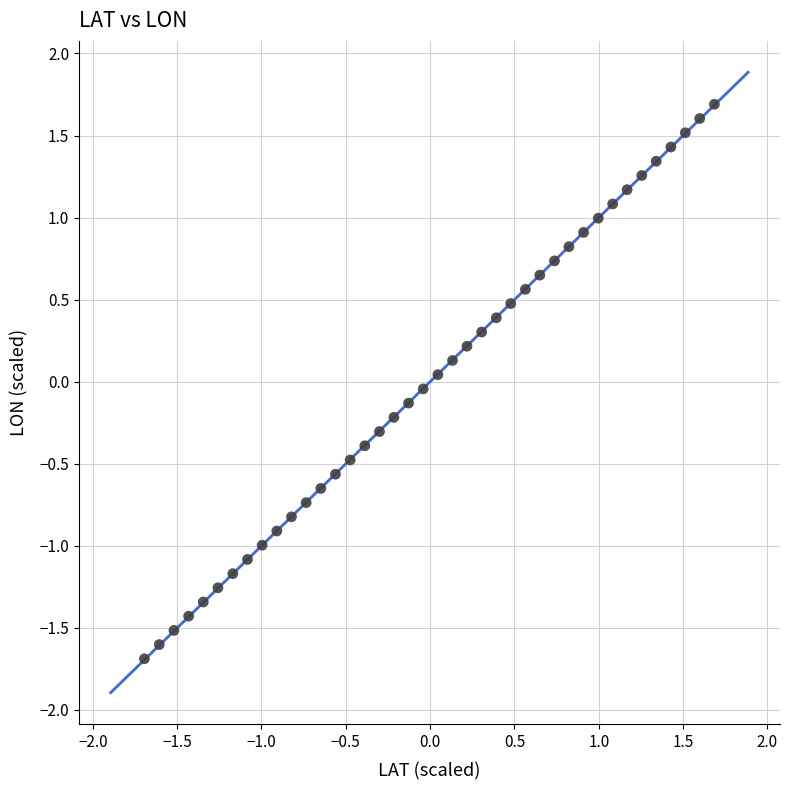

What is the range of Y values (max minus min)?

3.4